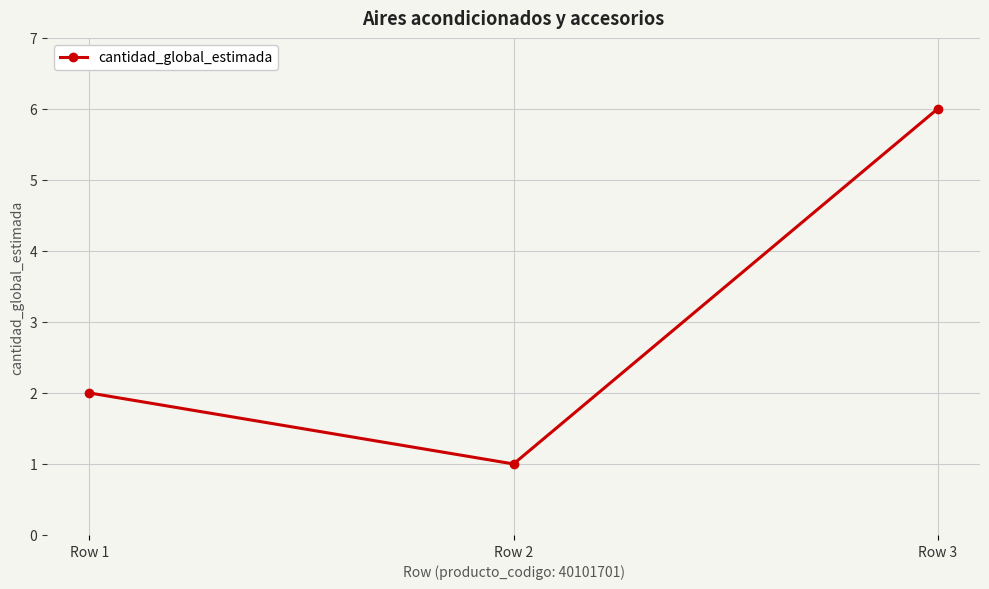

Does the chart display data point markers on the line(s)?

Yes